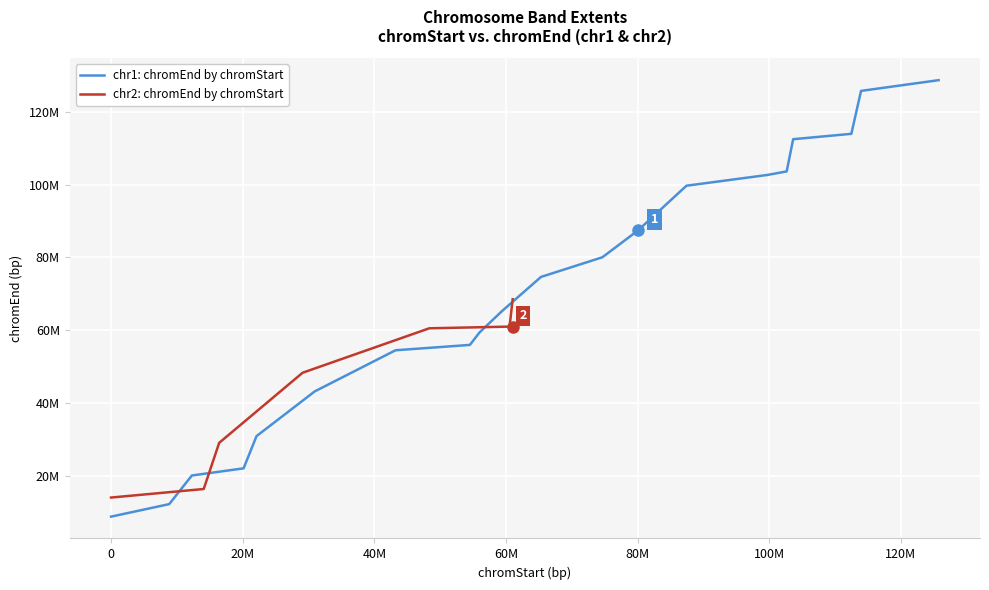

Reading left to right, list all the values displayed in this chart.

8840440	12278390	20136559	22101102	30941543	43219933	54516052	55989459	59427408	65321035	74652612	80055103	87422137	99700527	102647341	103629612	112470053	113943460	125730715	128677528